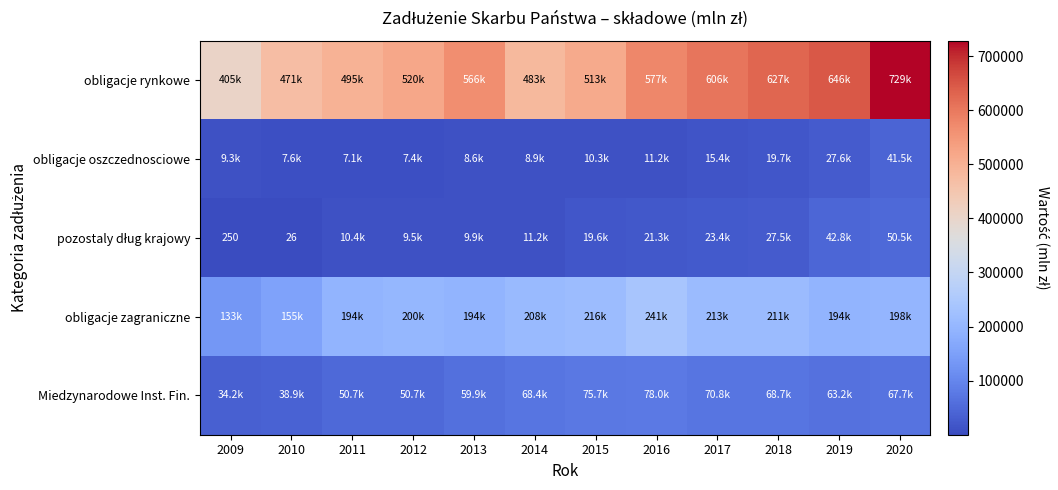

What is the total value across all series at 2015?

834544.1